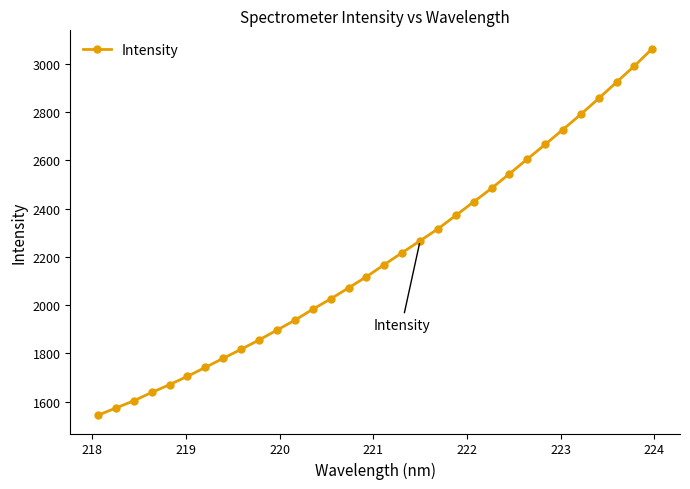

True or false: the data has more than 2 interior local peaks.

False